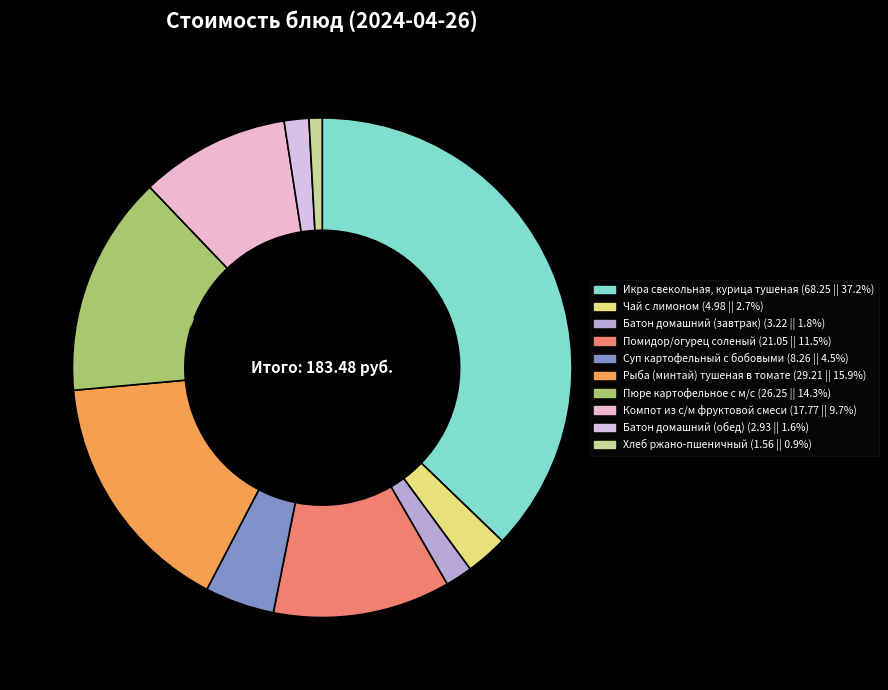

To the nearest percent, what portion does Хлеб ржано-пшеничный represent?

1%